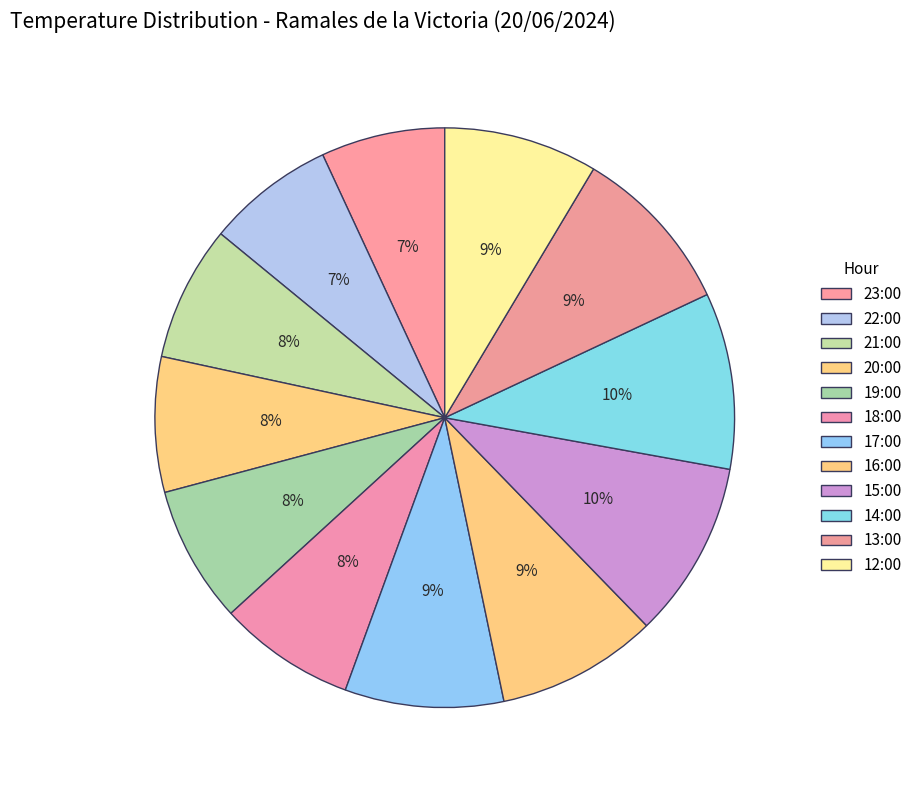

Does 15:00 account for over 50% of the chart?

No